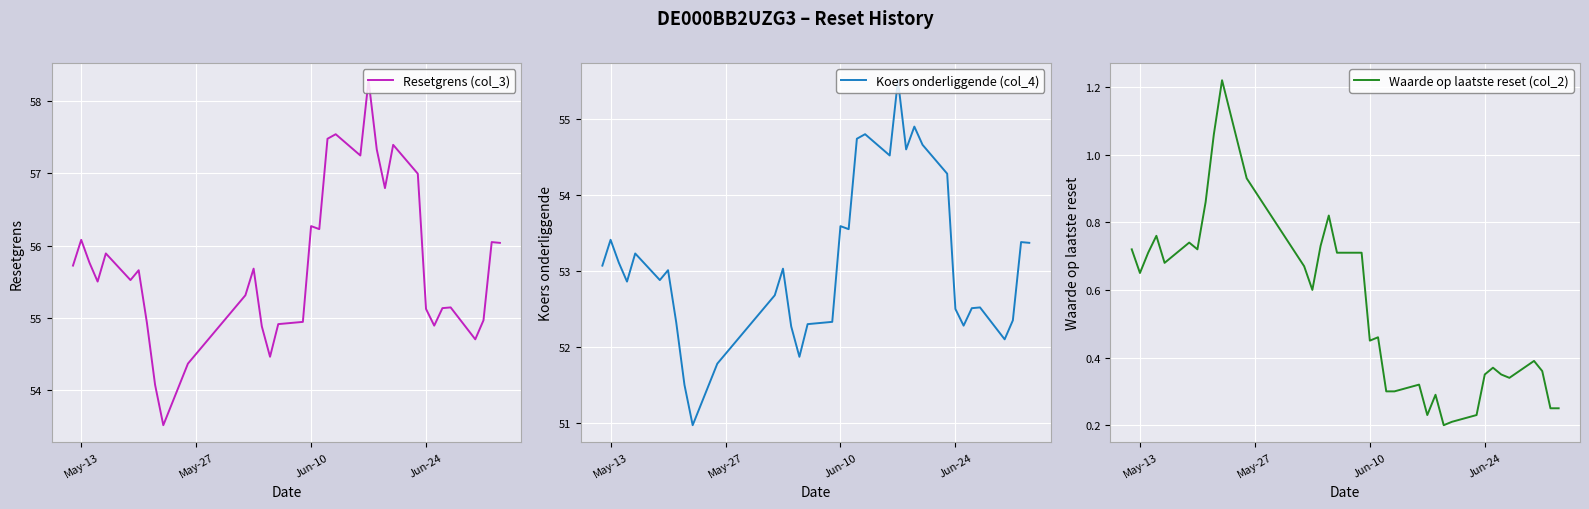

The value of Koers onderliggende (col_4) at 4 is 19.9. True or false?

False